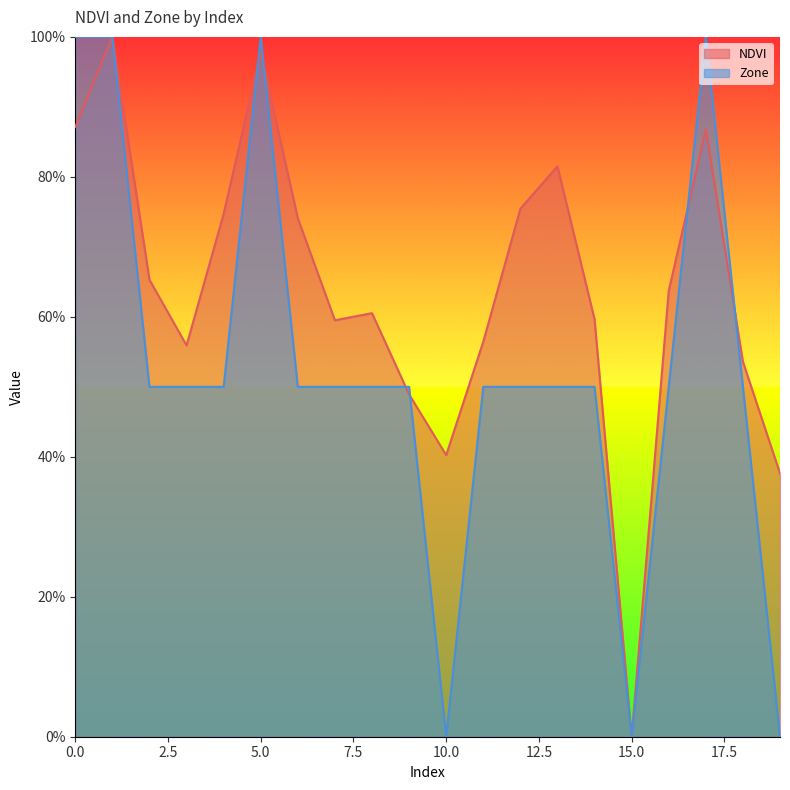

Reading left to right, what are all the values shown in this chart?

NDVI: 0=0.9	1=1.0	2=0.7	3=0.6	4=0.7	5=1.0	6=0.7	7=0.6	8=0.6	9=0.5	10=0.4	11=0.6	12=0.8	13=0.8	14=0.6	15=0.0	16=0.6	17=0.9	18=0.5	19=0.4
Zone: 0=1.0	1=1.0	2=0.5	3=0.5	4=0.5	5=1.0	6=0.5	7=0.5	8=0.5	9=0.5	10=0.0	11=0.5	12=0.5	13=0.5	14=0.5	15=0.0	16=0.5	17=1.0	18=0.5	19=0.0